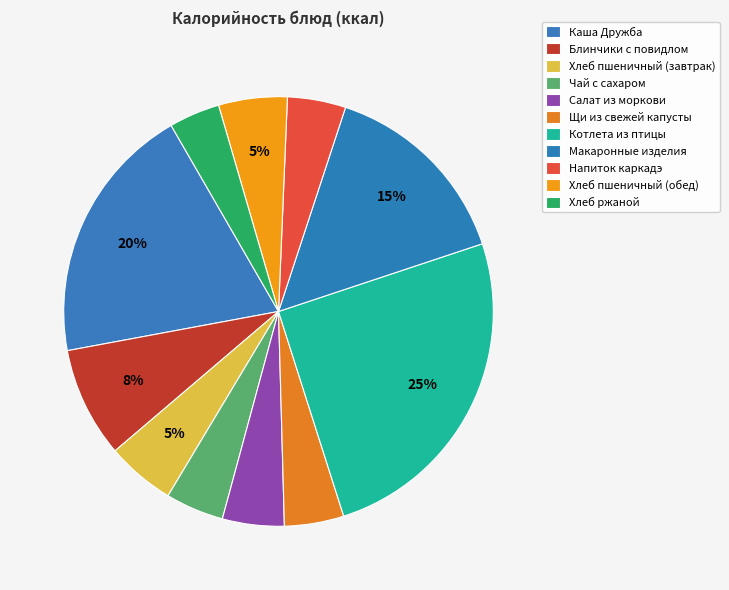

Which category has the biggest portion of the pie?

Котлета из птицы